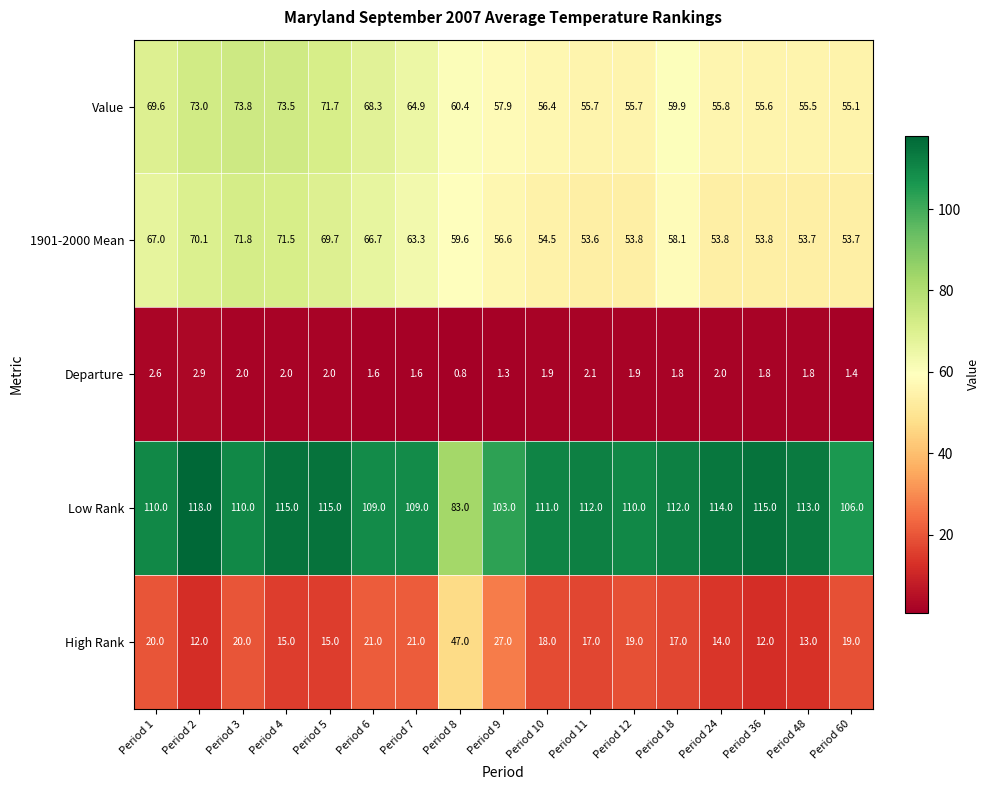

Which label corresponds to the largest value in the chart?

Period 2